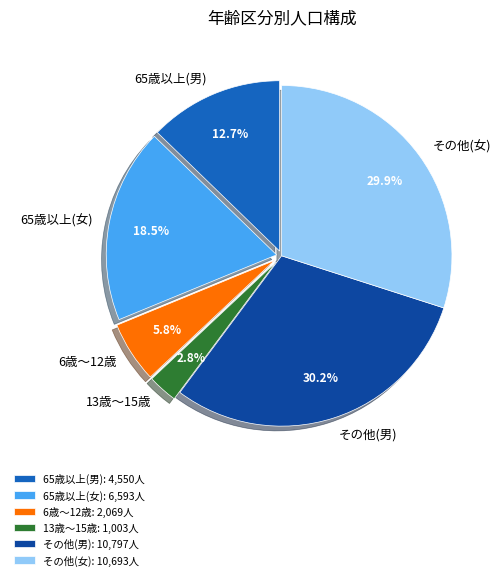

To the nearest percent, what portion does 65歳以上(男) represent?

13%